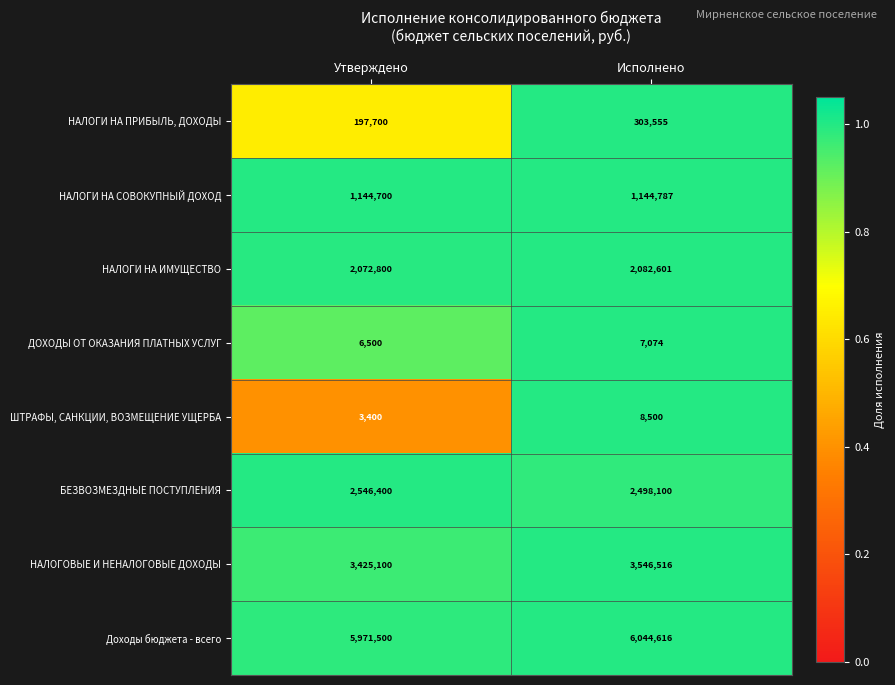

At Утверждено, list the series in order from largest to smallest.

Доходы бюджета - всего, НАЛОГОВЫЕ И НЕНАЛОГОВЫЕ ДОХОДЫ, БЕЗВОЗМЕЗДНЫЕ ПОСТУПЛЕНИЯ, НАЛОГИ НА ИМУЩЕСТВО, НАЛОГИ НА СОВОКУПНЫЙ ДОХОД, НАЛОГИ НА ПРИБЫЛЬ, ДОХОДЫ, ДОХОДЫ ОТ ОКАЗАНИЯ ПЛАТНЫХ УСЛУГ, ШТРАФЫ, САНКЦИИ, ВОЗМЕЩЕНИЕ УЩЕРБА